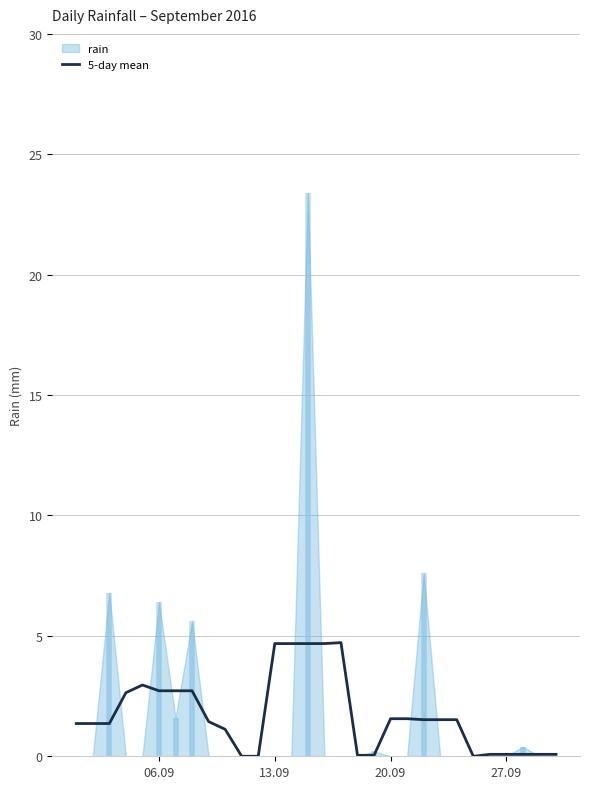

Reading left to right, what are all the values shown in this chart?

1.4	1.4	1.4	2.6	3.0	2.7	2.7	2.7	1.4	1.1	0.0	0.0	4.7	4.7	4.7	4.7	4.7	0.0	0.0	1.6	1.6	1.5	1.5	1.5	0.0	0.1	0.1	0.1	0.1	0.1